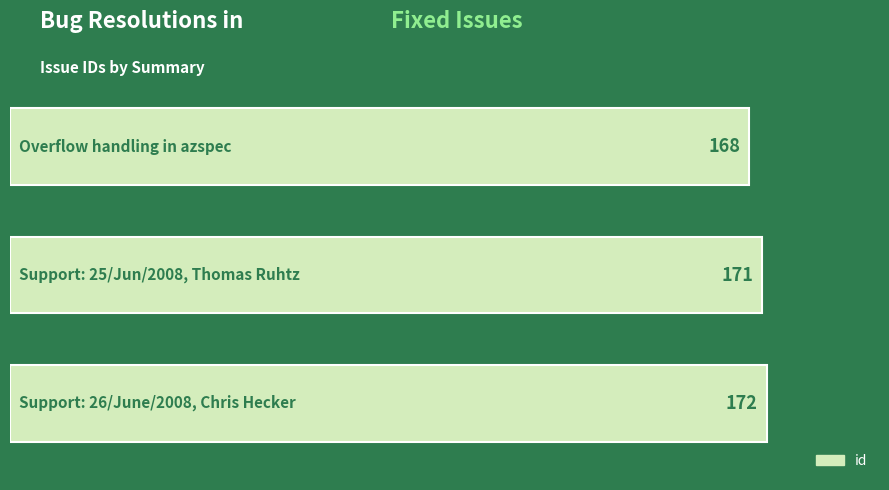

What is the difference between the maximum and minimum values?

4